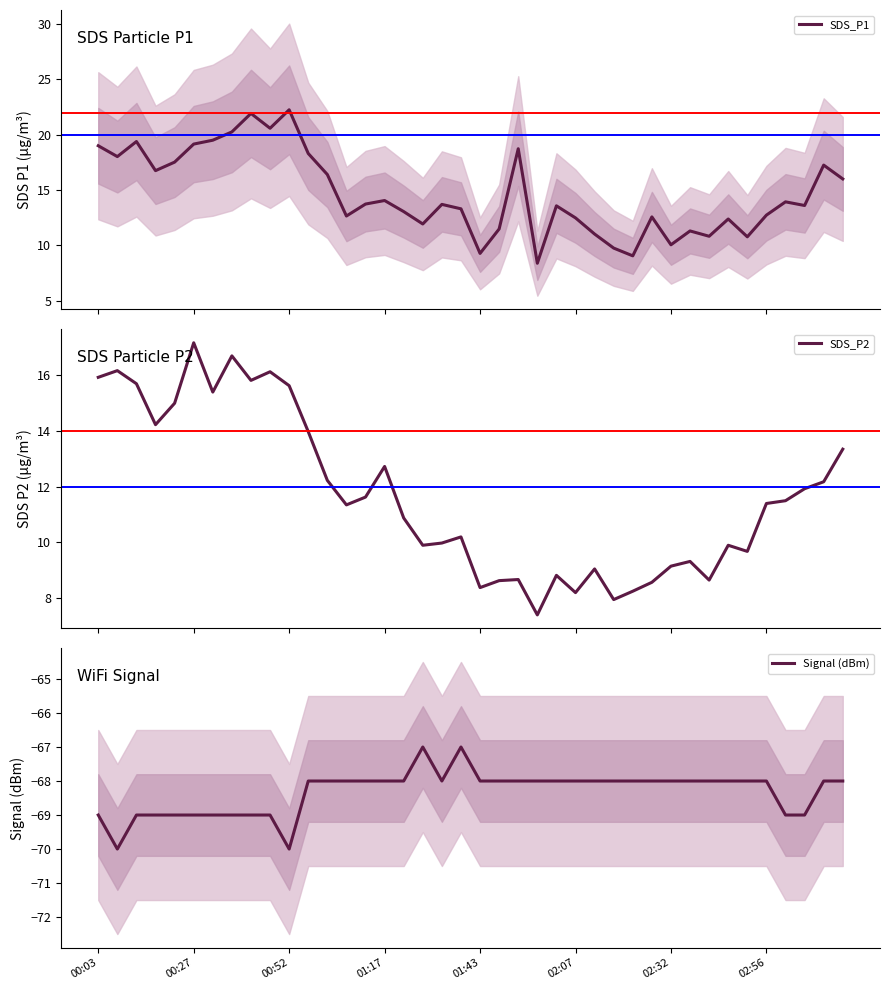

What is the lowest value of the SDS_P1 series?

8.4